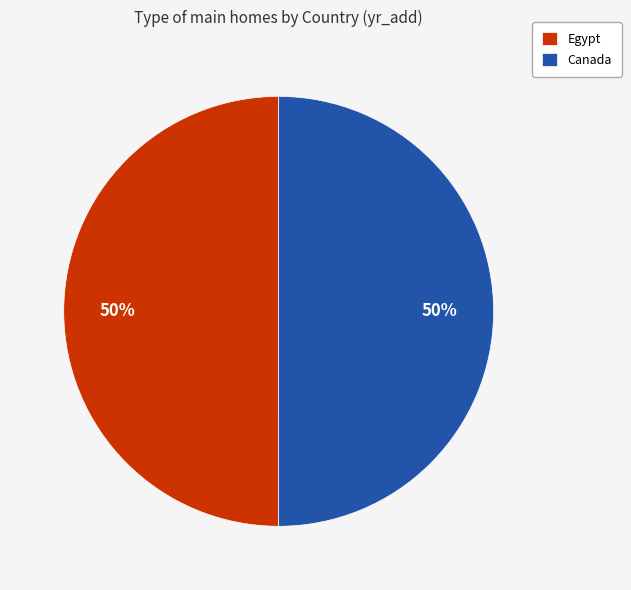

Is it true that Canada is 61% of the pie?

False